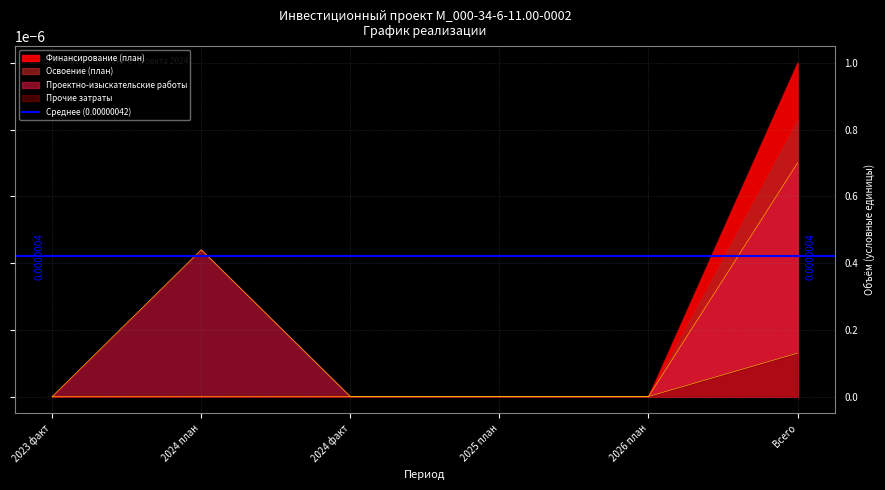

True or false: Строительные работы and Проектно-изыскательские работы intersect in this chart.

False